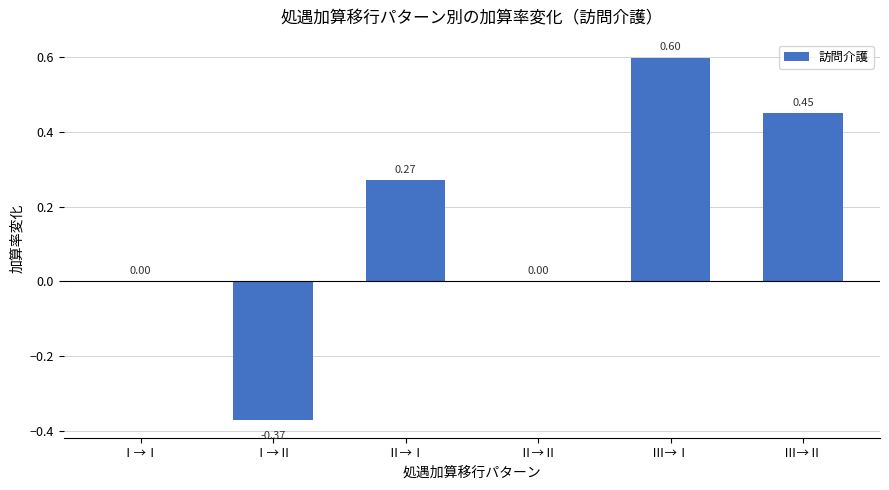

What is the sum of the values at Ⅱ→Ⅰ and Ⅲ→Ⅰ?

0.9